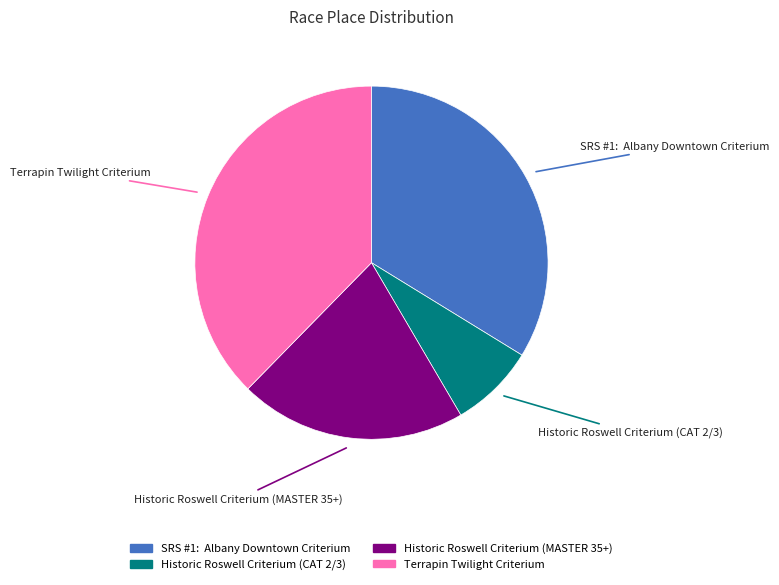

Is it true that Historic Roswell Criterium (MASTER 35+) is 21% of the pie?

True